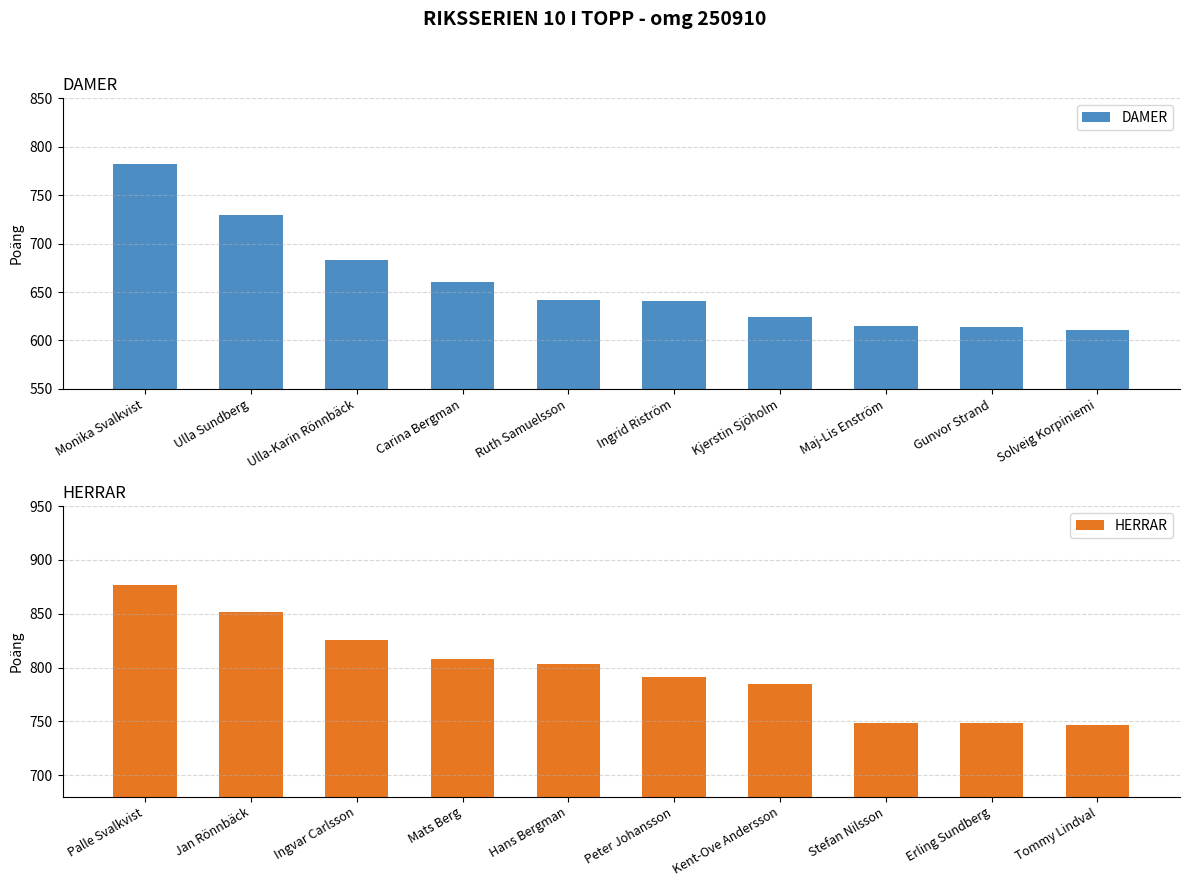

What is the maximum value for DAMER?

782